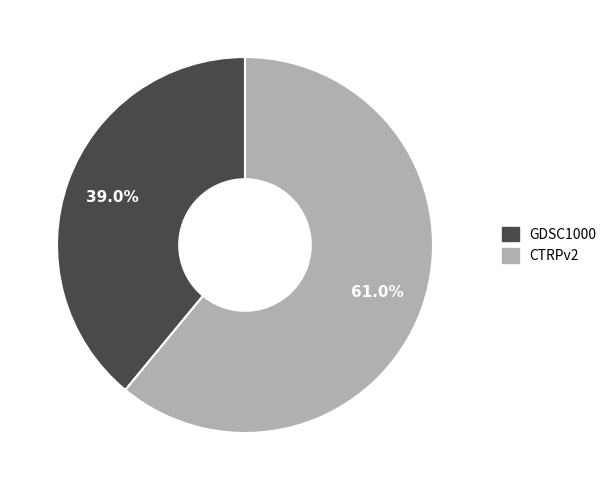

The GDSC1000 slice represents 39% of the pie. True or false?

True